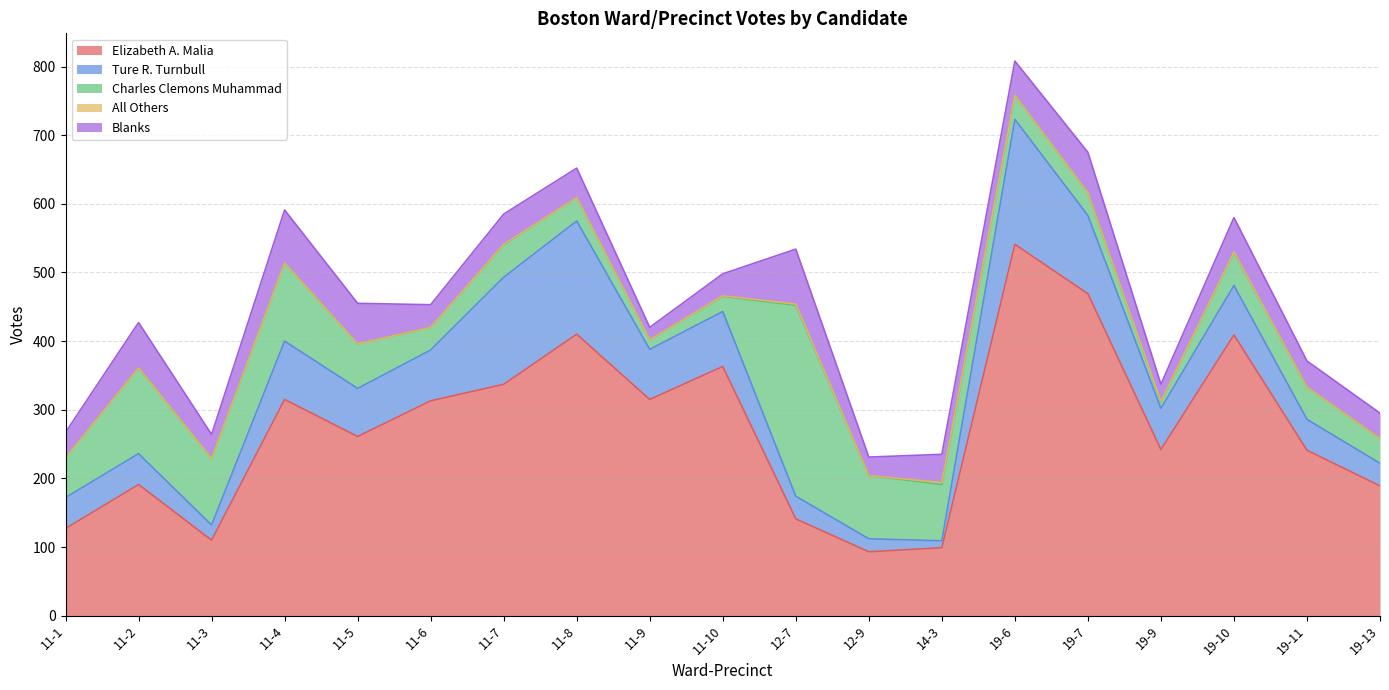

Reading left to right, transcribe all the data shown in this chart.

Elizabeth A. Malia: 11-1=127	11-2=191	11-3=110	11-4=315	11-5=261	11-6=313	11-7=337	11-8=410	11-9=315	11-10=363	12-7=141	12-9=93	14-3=99	19-6=541	19-7=469	19-9=242	19-10=409	19-11=241	19-13=189
Ture R. Turnbull: 11-1=45	11-2=45	11-3=22	11-4=85	11-5=70	11-6=74	11-7=156	11-8=165	11-9=73	11-10=80	12-7=33	12-9=19	14-3=10	19-6=182	19-7=114	19-9=60	19-10=72	19-11=45	19-13=33
Charles Clemons Muhammad: 11-1=58	11-2=125	11-3=97	11-4=114	11-5=65	11-6=33	11-7=47	11-8=34	11-9=14	11-10=22	12-7=278	12-9=92	14-3=82	19-6=35	19-7=33	19-9=9	19-10=48	19-11=47	19-13=36
All Others: 11-1=0	11-2=0	11-3=0	11-4=0	11-5=0	11-6=0	11-7=1	11-8=0	11-9=0	11-10=1	12-7=2	12-9=0	14-3=3	19-6=0	19-7=0	19-9=1	19-10=1	19-11=0	19-13=0
Blanks: 11-1=37	11-2=66	11-3=35	11-4=77	11-5=59	11-6=33	11-7=44	11-8=43	11-9=18	11-10=32	12-7=80	12-9=27	14-3=41	19-6=50	19-7=59	19-9=25	19-10=50	19-11=38	19-13=37